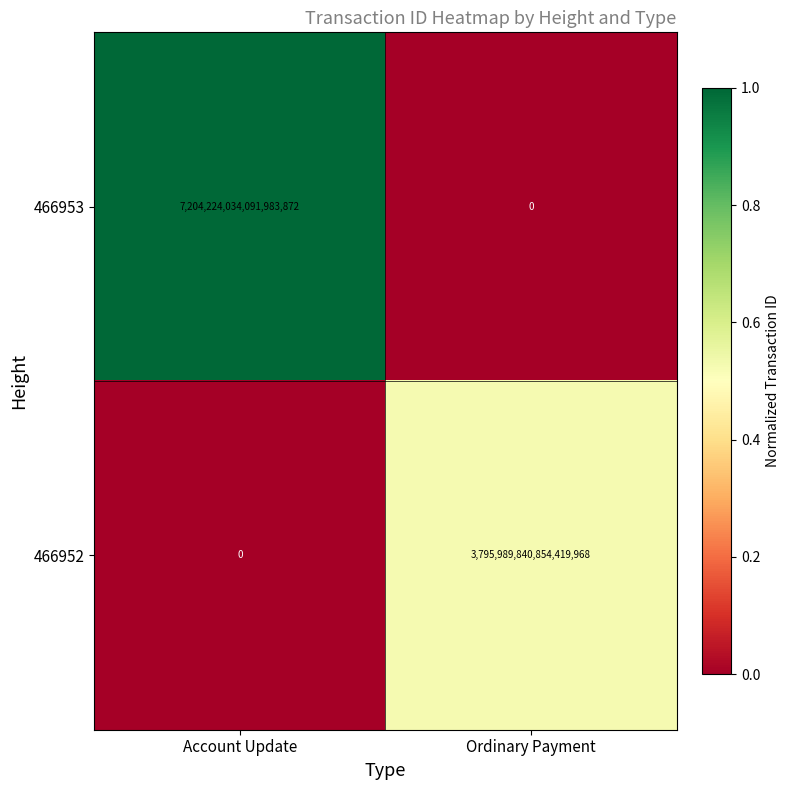

Between Account Update and Ordinary Payment, which series saw the biggest shift?

466953